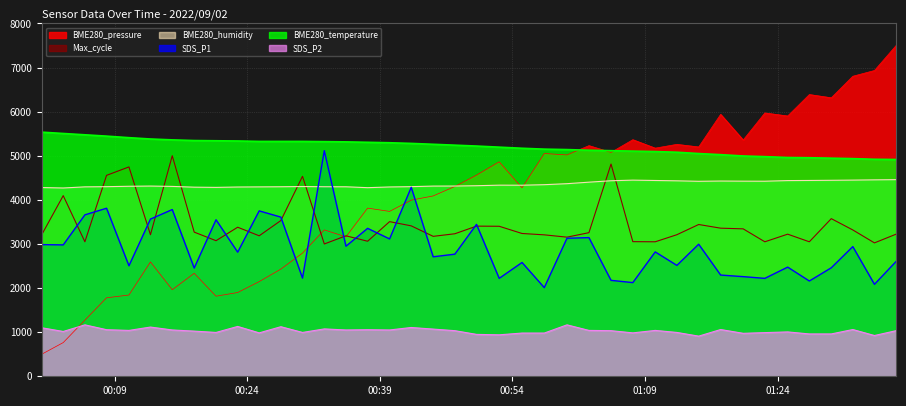

What is the value of the Max_cycle point at the 2nd from the left?

4095.7